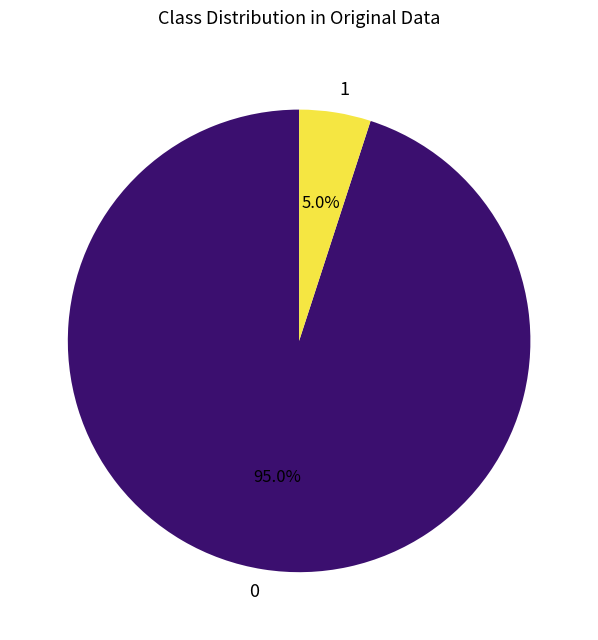

Approximately how many times larger is the value at 0 compared to 1?

19.0